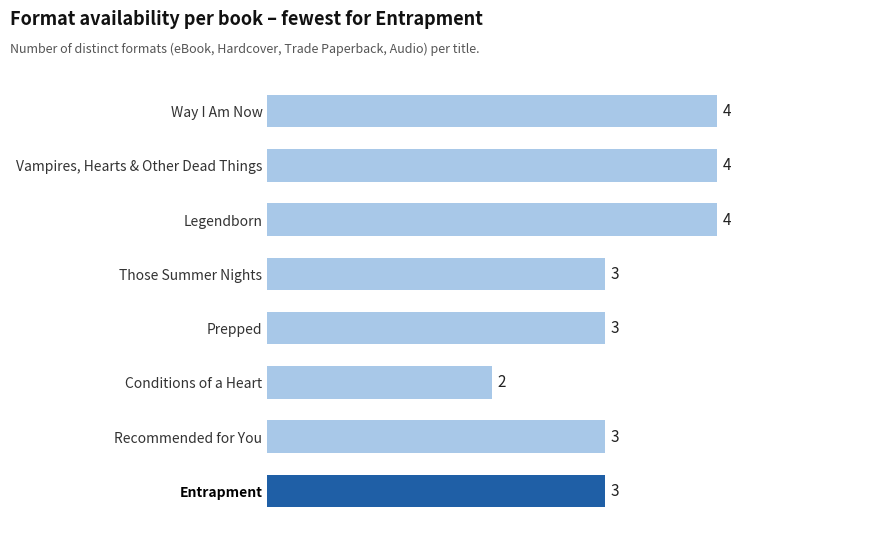

Does the chart contain any negative values?

No